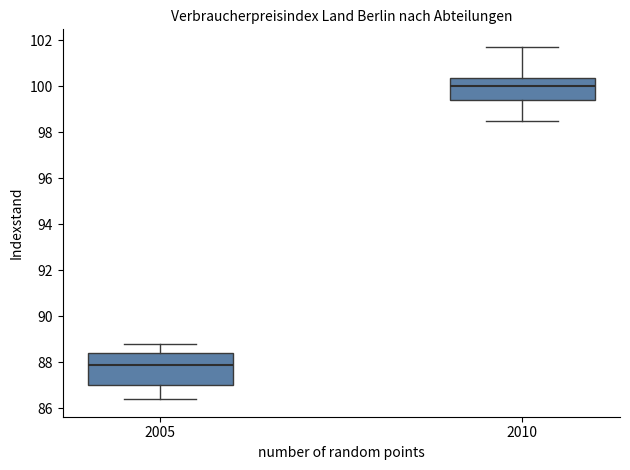

Reading left to right, transcribe this box plot: for each box, give where its median line is, the range the box spans, and where its two whiskers end, as read against the y-axis. The values are not printed on the chart, so give them approximately, as read against the axis.

2005: median 88.0, box 87.0 to 88.4, whiskers 86.4 to 88.8
2010: median 100.0, box 99.4 to 100.4, whiskers 98.6 to 101.8